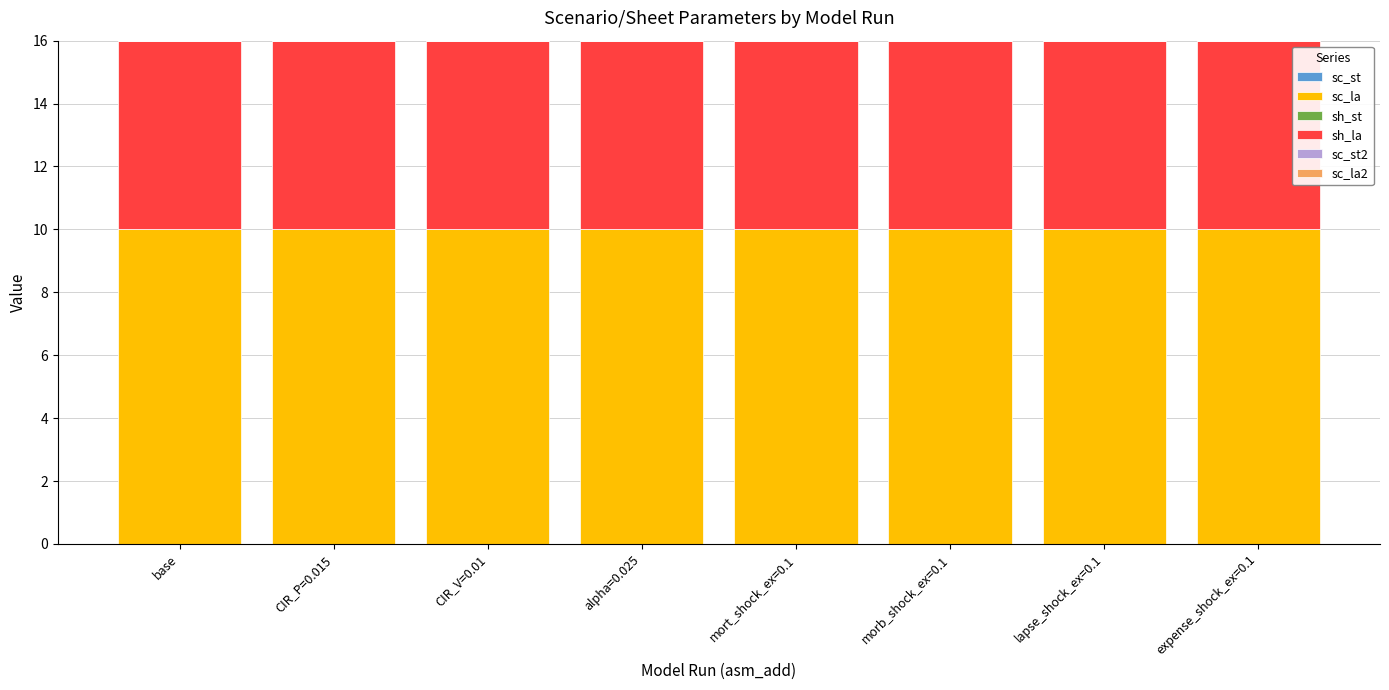

What is the maximum value for sc_la?

10